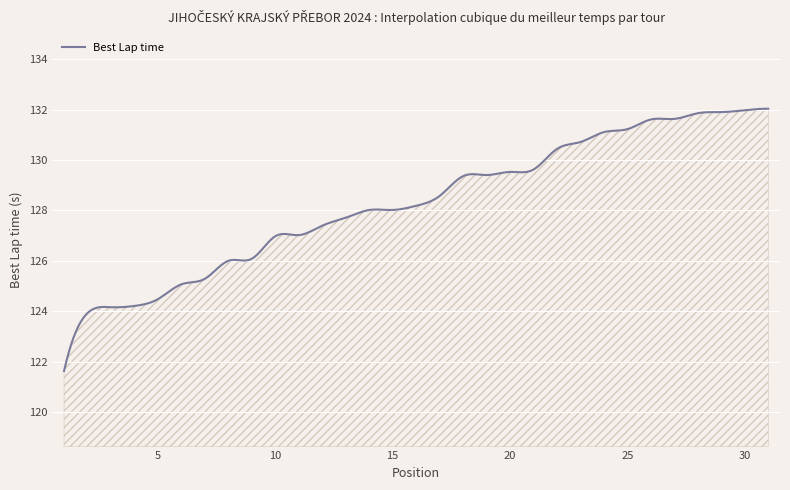

What is the difference between the maximum and minimum values?

10.4